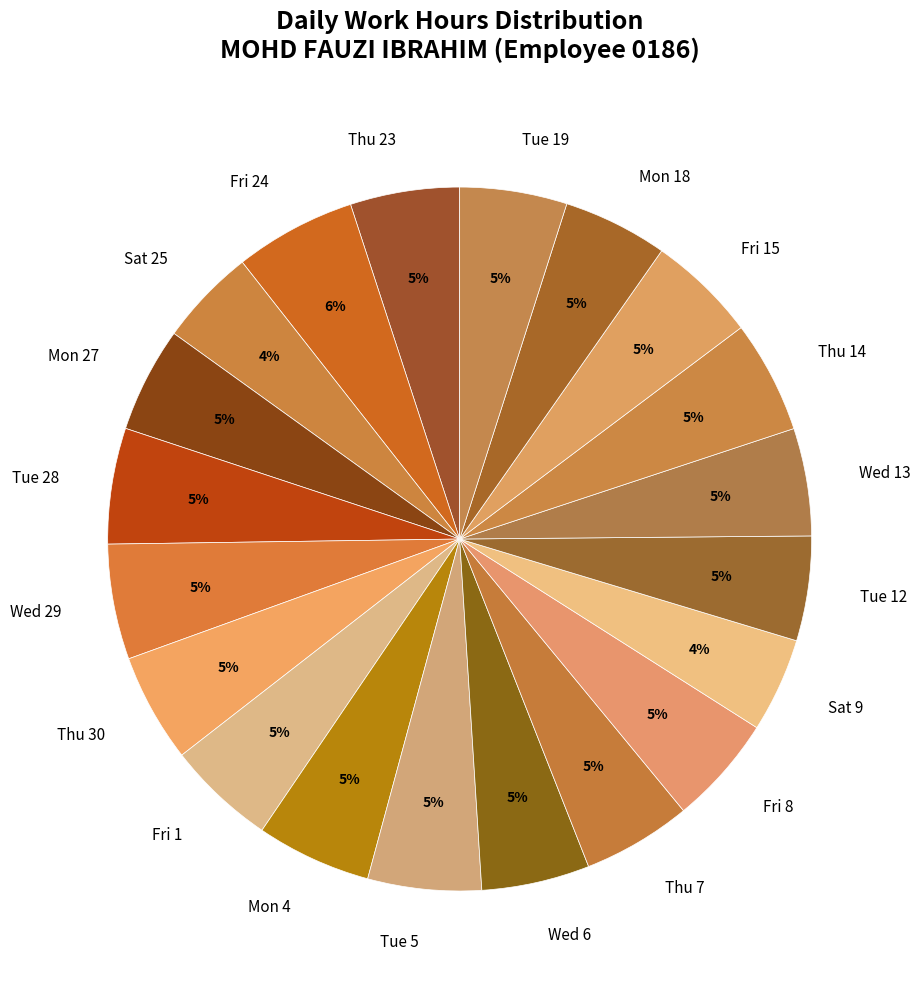

To the nearest percent, what is the combined percentage of Tue 19 and Sat 25?

9%